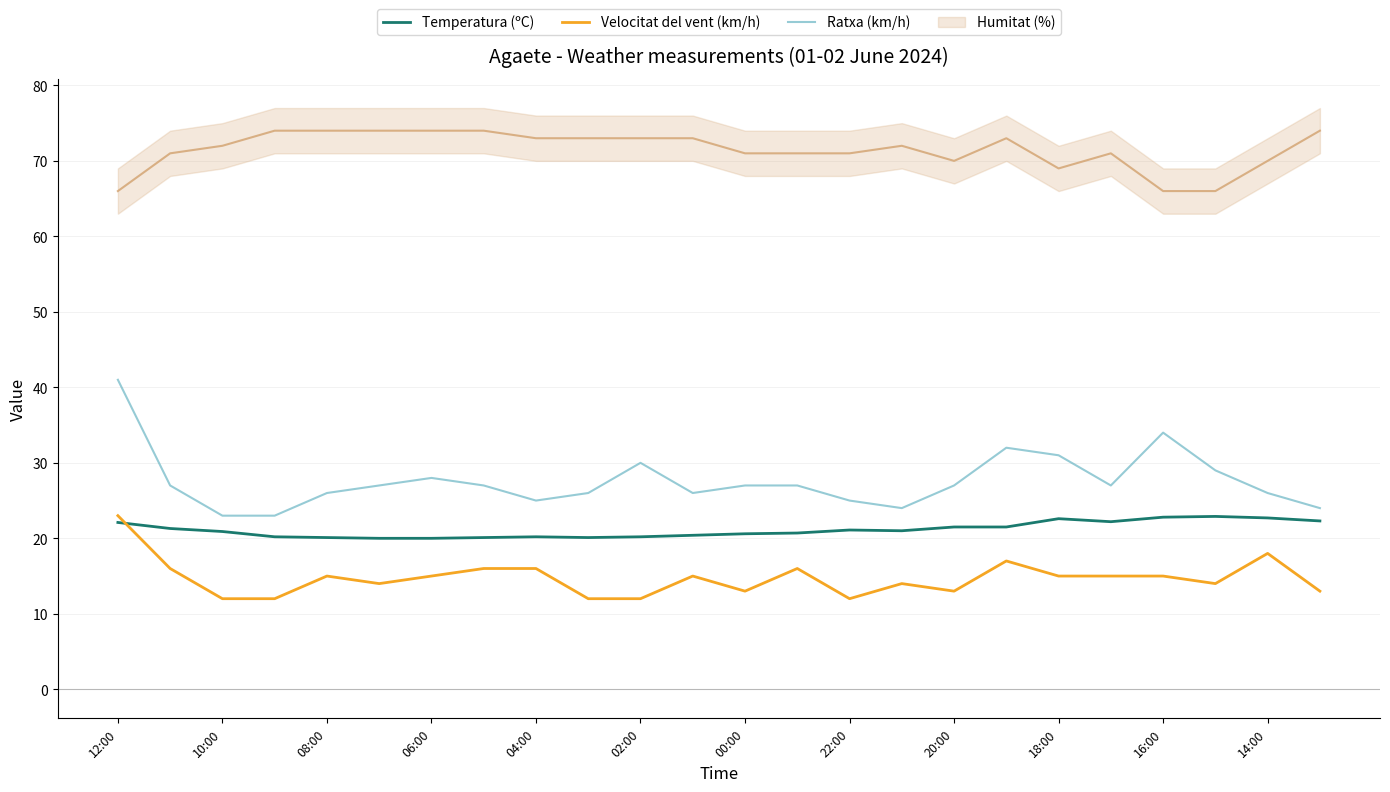

True or false: Velocitat del vent (km/h) and Ratxa (km/h) cross at least once.

False